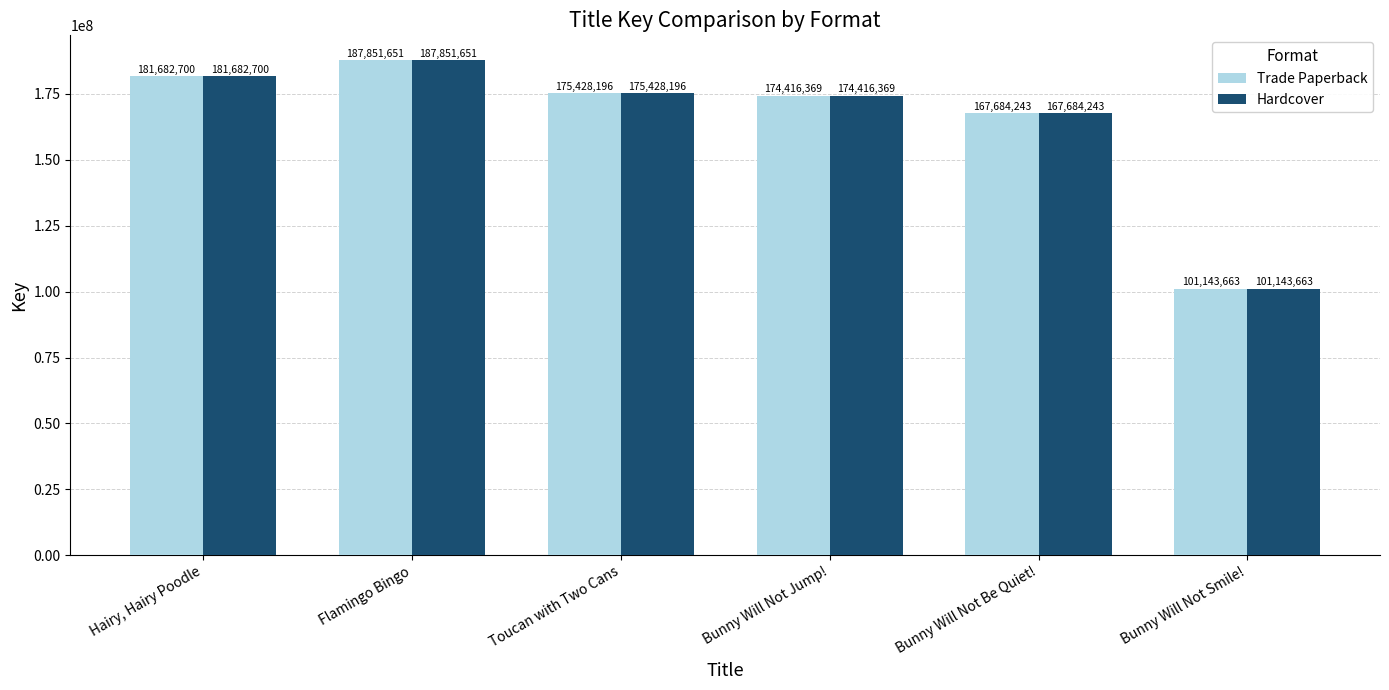

Reading left to right, transcribe all the data shown in this chart.

Trade Paperback: Hairy, Hairy Poodle=181682700	Flamingo Bingo=187851651	Toucan with Two Cans=175428196	Bunny Will Not Jump!=174416369	Bunny Will Not Be Quiet!=167684243	Bunny Will Not Smile!=101143663
Hardcover: Hairy, Hairy Poodle=181682700	Flamingo Bingo=187851651	Toucan with Two Cans=175428196	Bunny Will Not Jump!=174416369	Bunny Will Not Be Quiet!=167684243	Bunny Will Not Smile!=101143663